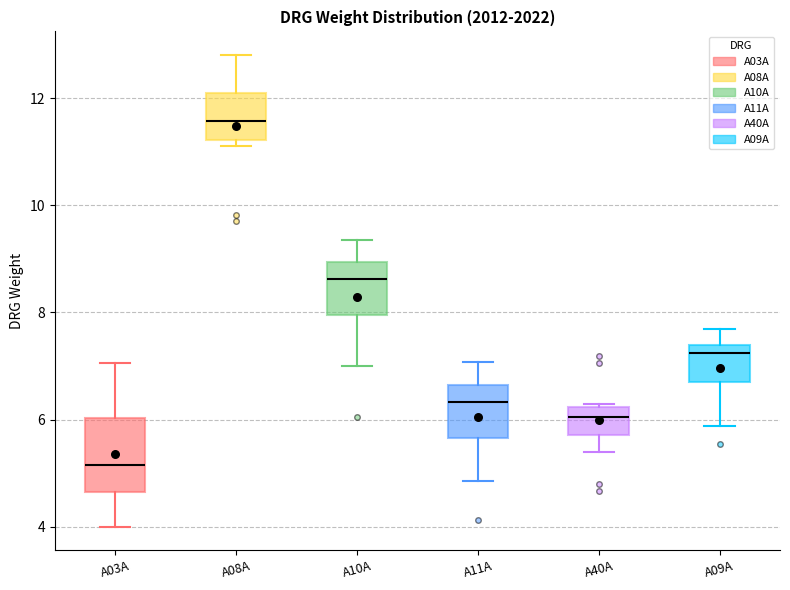

Comparing the boxes themselves (not the whiskers), which one is the tallest?

A03A